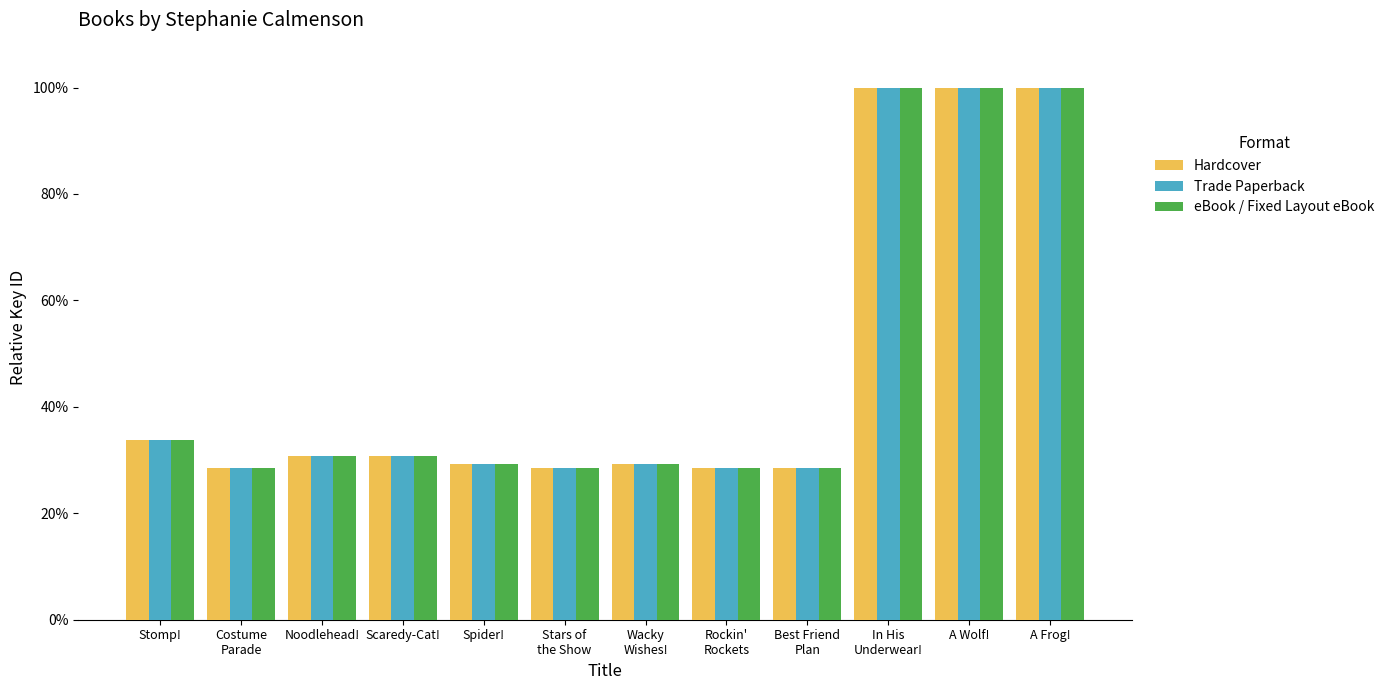

True or false: Hardcover has a value of 0.4 at Noodlehead!.

False